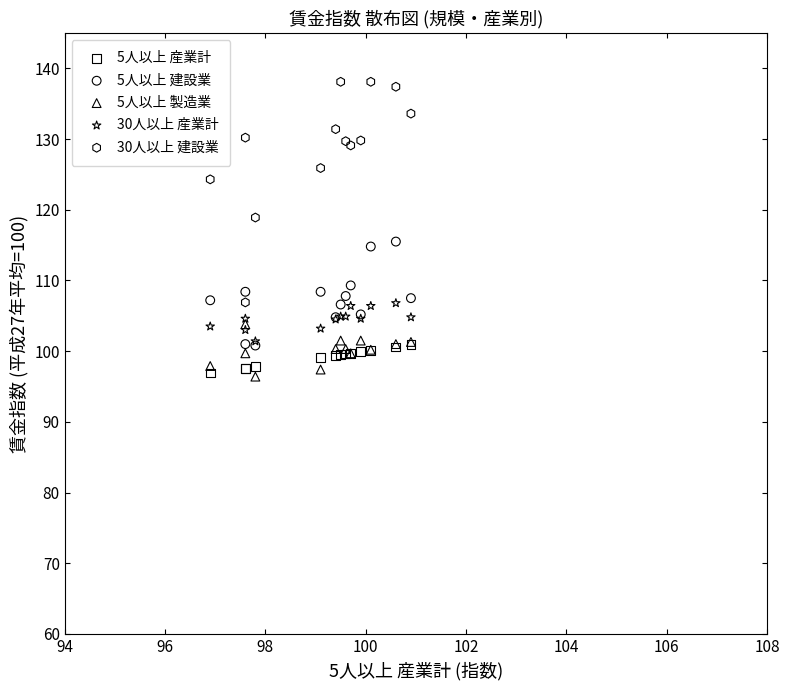

What are all the series names shown in the legend?

5人以上 産業計, 5人以上 建設業, 5人以上 製造業, 30人以上 産業計, 30人以上 建設業